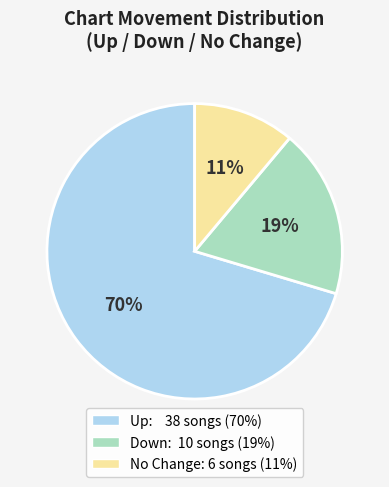

How many slices are in this pie chart?

3